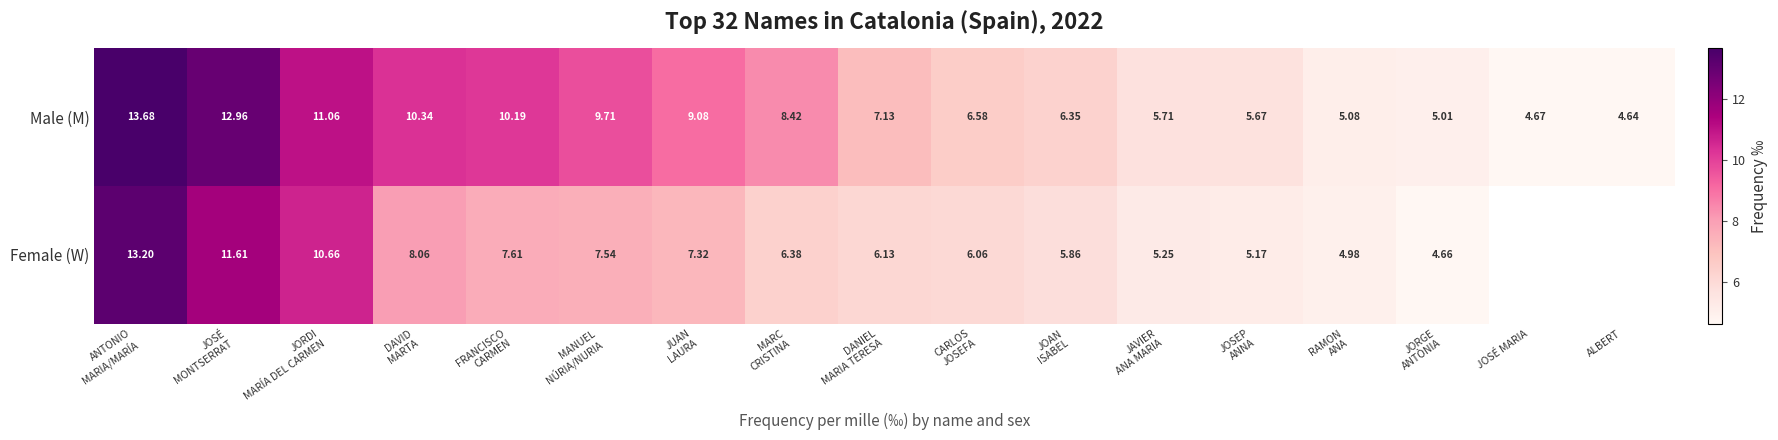

How many data points in Male (M) are above 7?

9